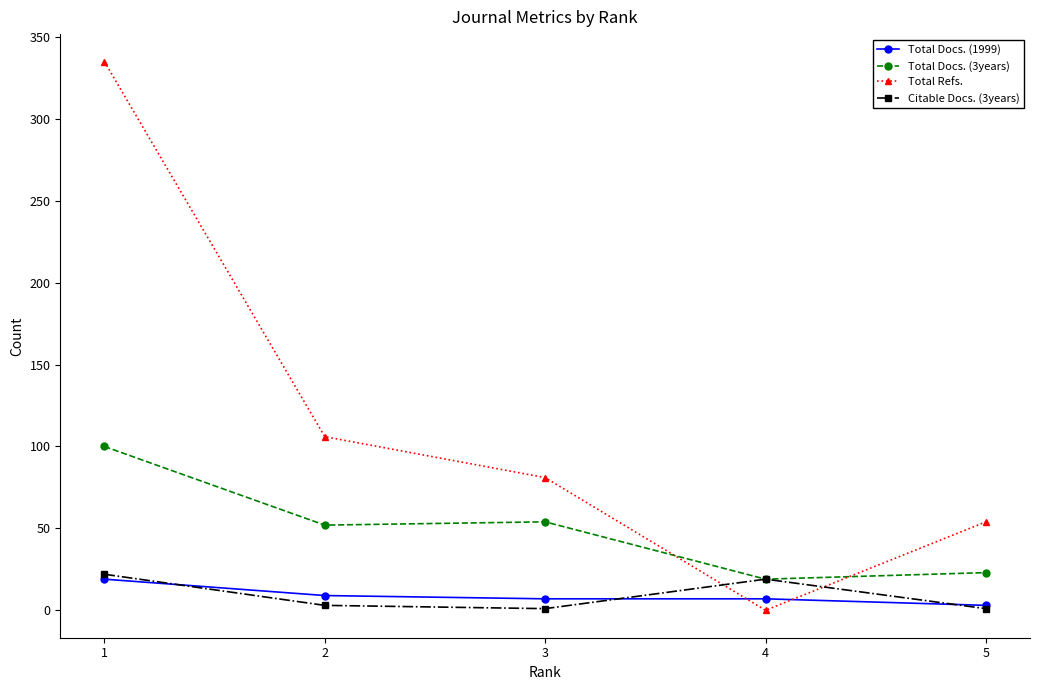

What are all the series names shown in the legend?

Total Docs. (1999), Total Docs. (3years), Total Refs., Citable Docs. (3years)